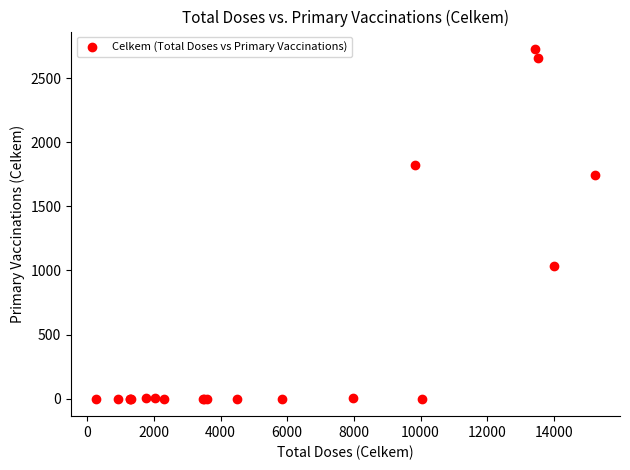

What Y value in the scatter plot is closest to 1363?

1038